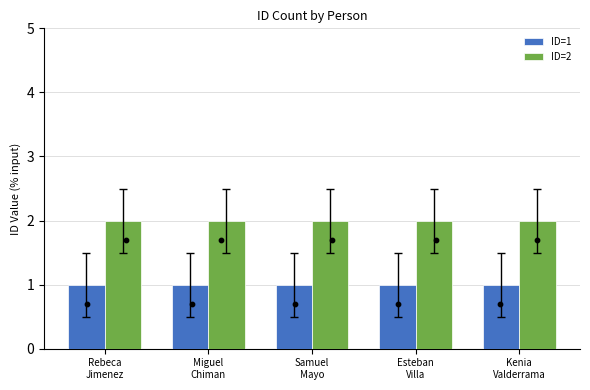

Which series has the largest total across all categories?

ID=2